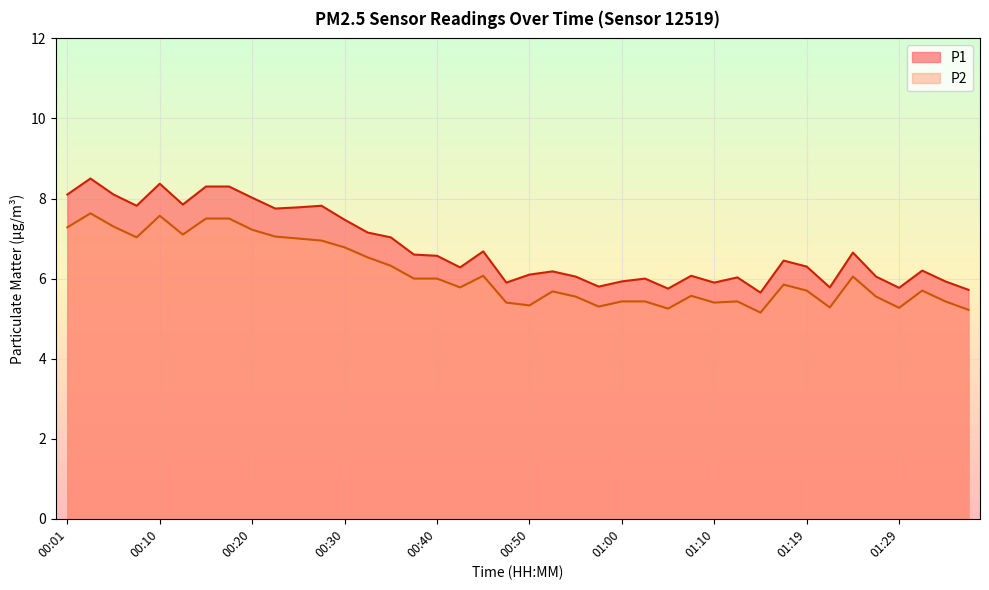

Is it true that P2 equals 5.5 at 01:27?

True